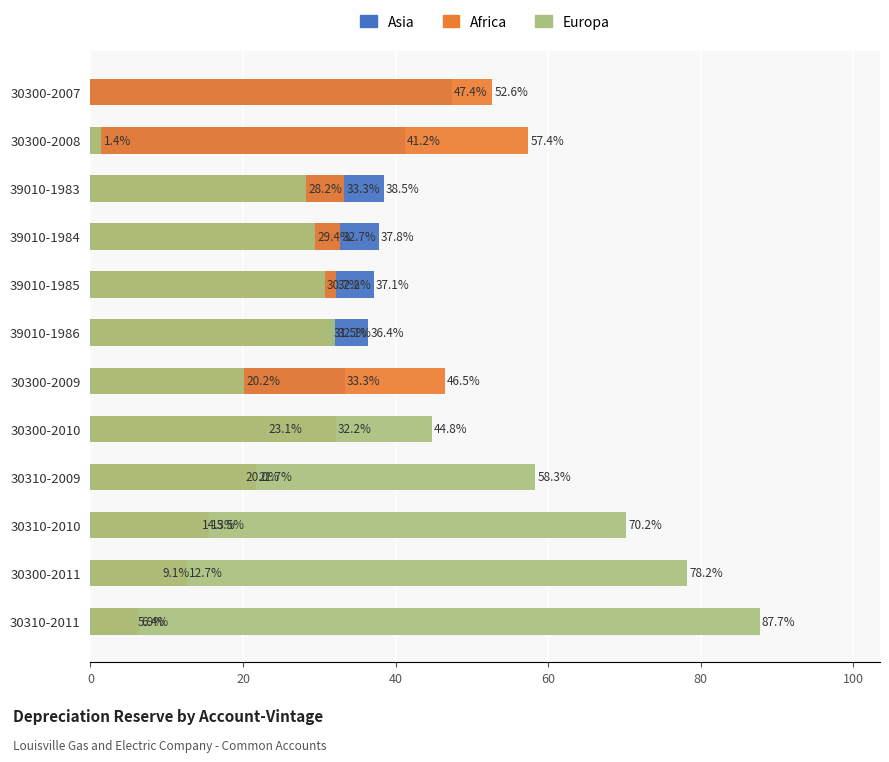

What is the spread (max minus min) of values at 30310-2010?

55.9